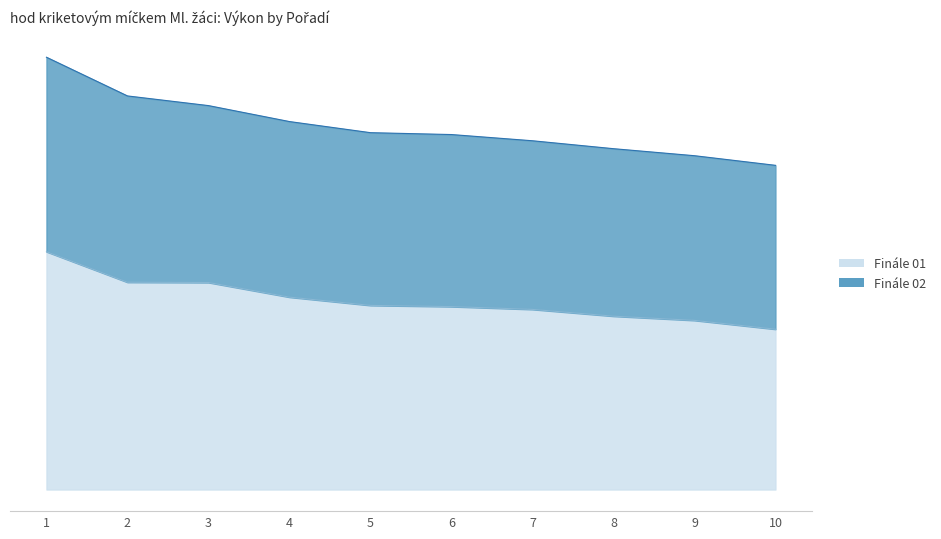

Between 7 and 1, which is larger?

1